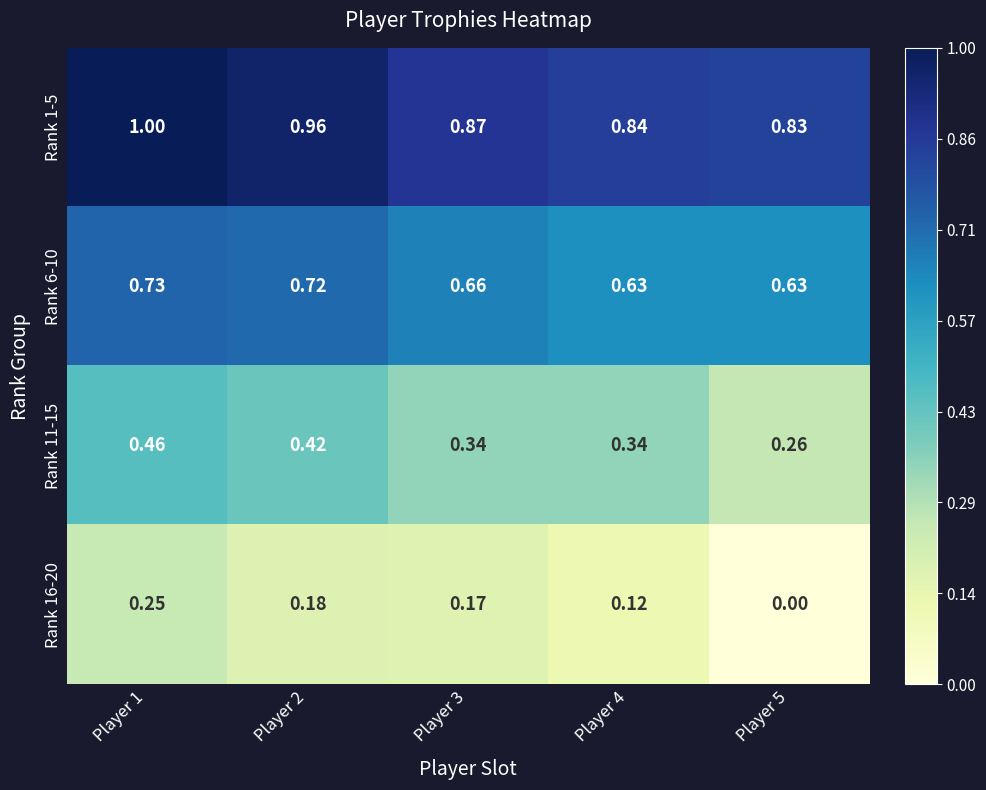

Is the value of Rank 1-5 at Player 2 greater than the value of Rank 11-15 at Player 3?

Yes